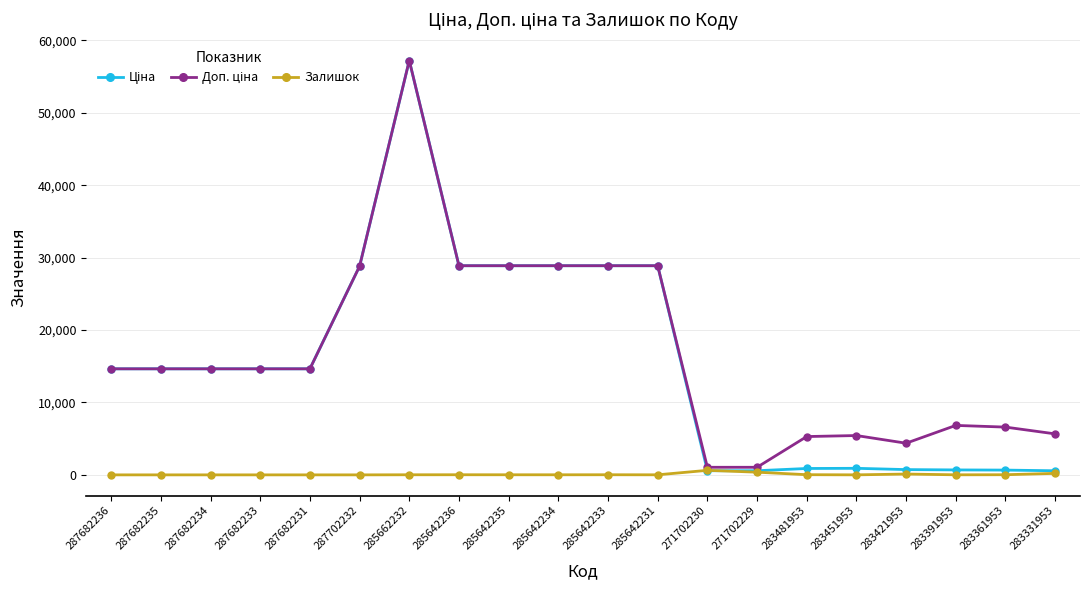

Count the number of data series in this chart.

3